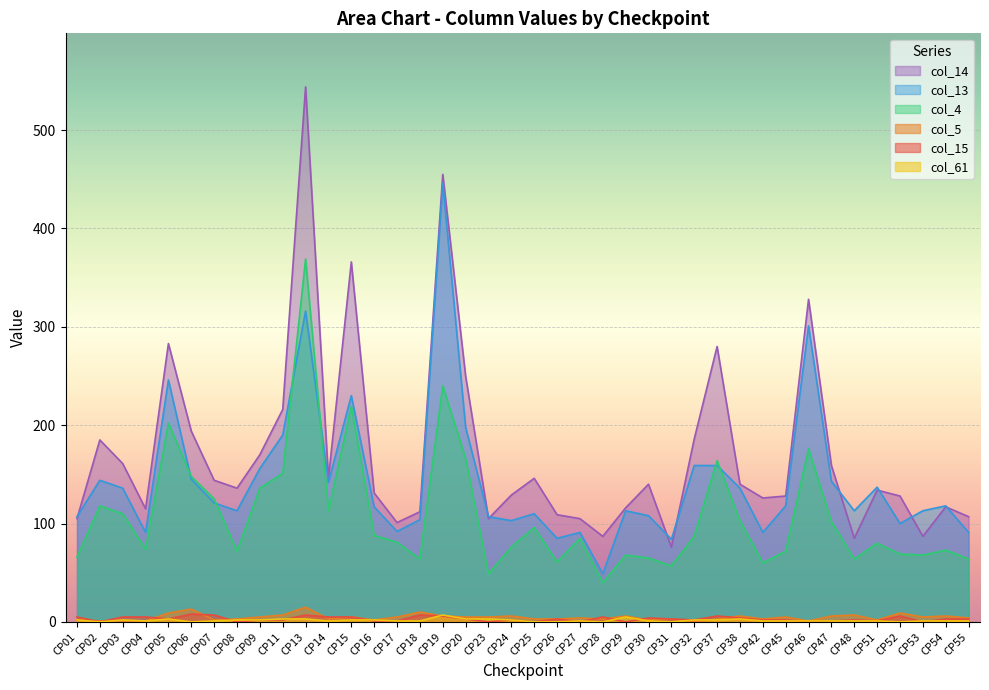

Does the chart display data point markers on the line(s)?

No